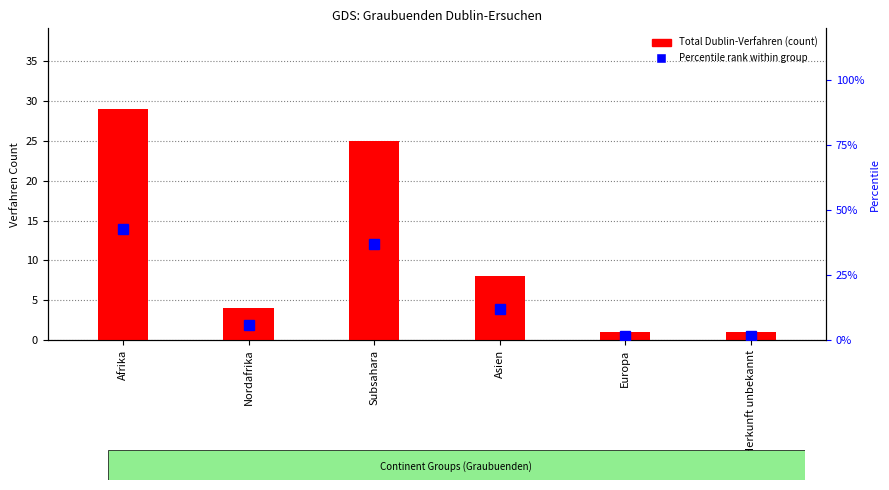

How many distinct data groups are displayed?

2